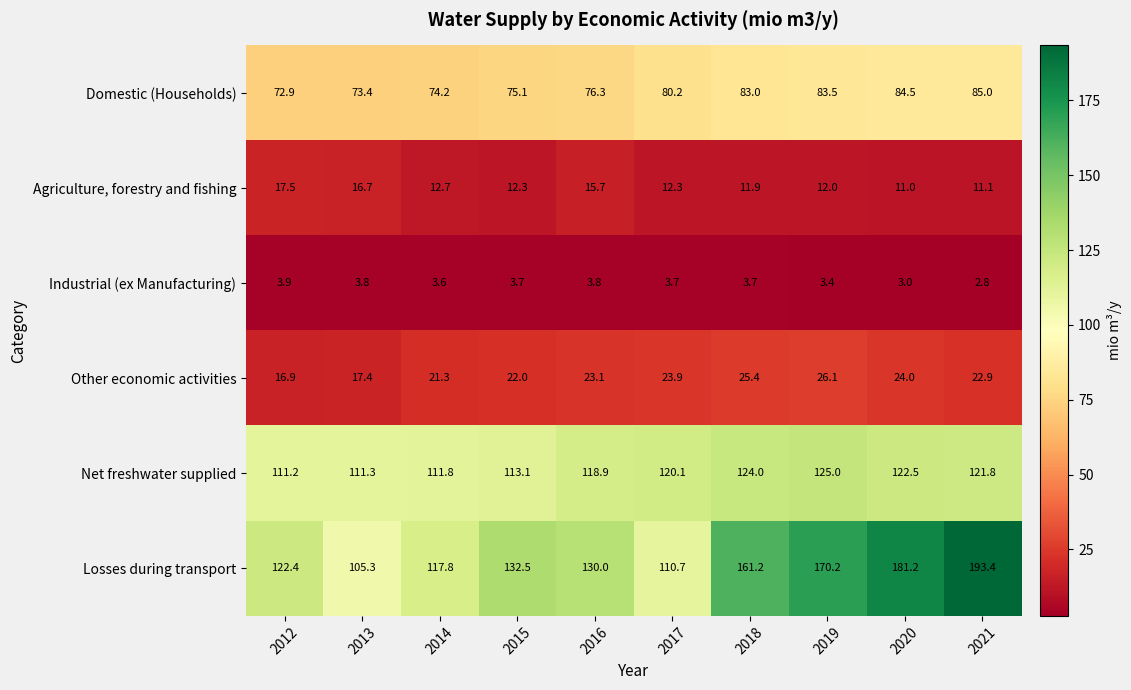

How many distinct data groups are displayed?

6